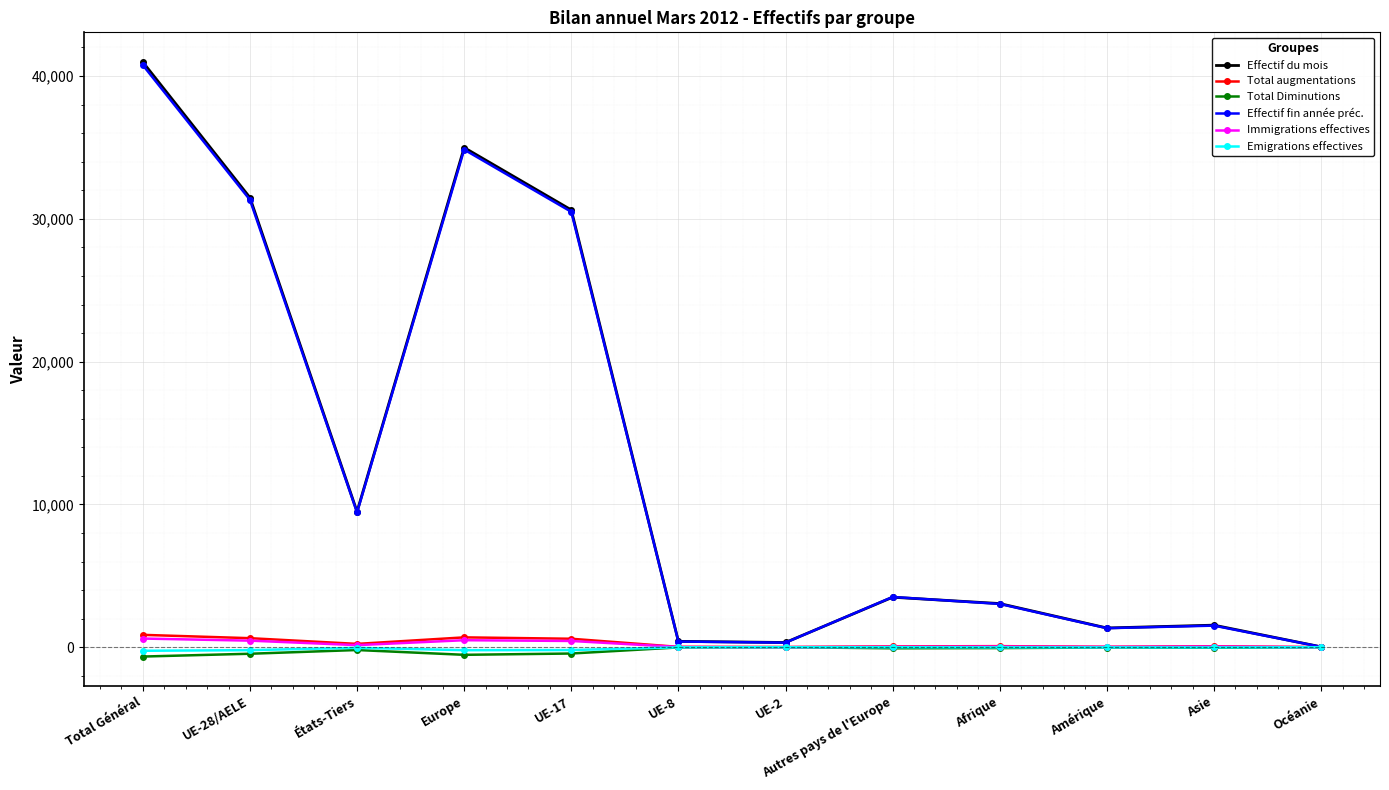

Between Europe and UE-17, which series saw the biggest shift?

Effectif du mois